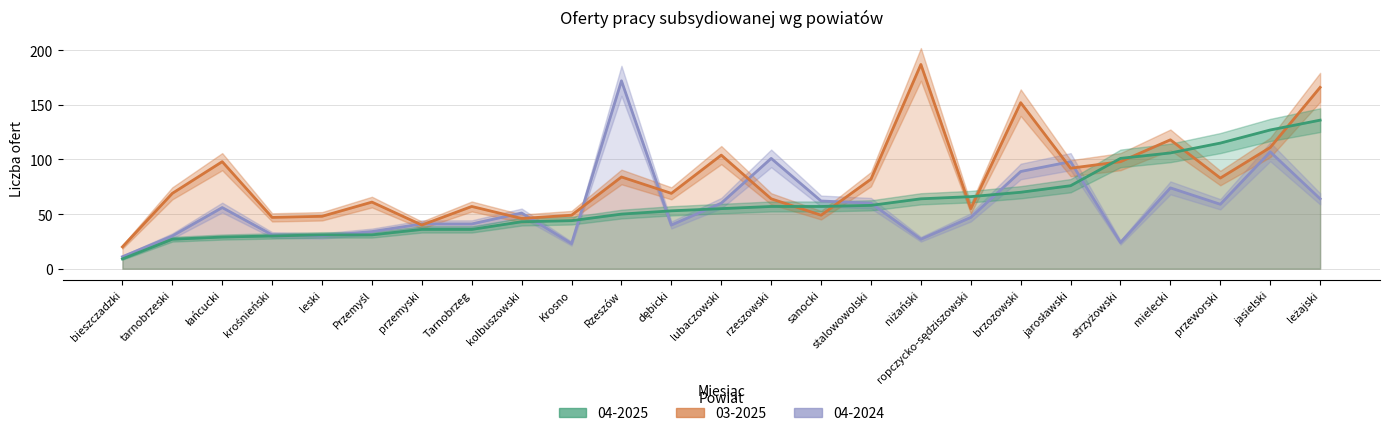

What position from the left is sanocki?

15